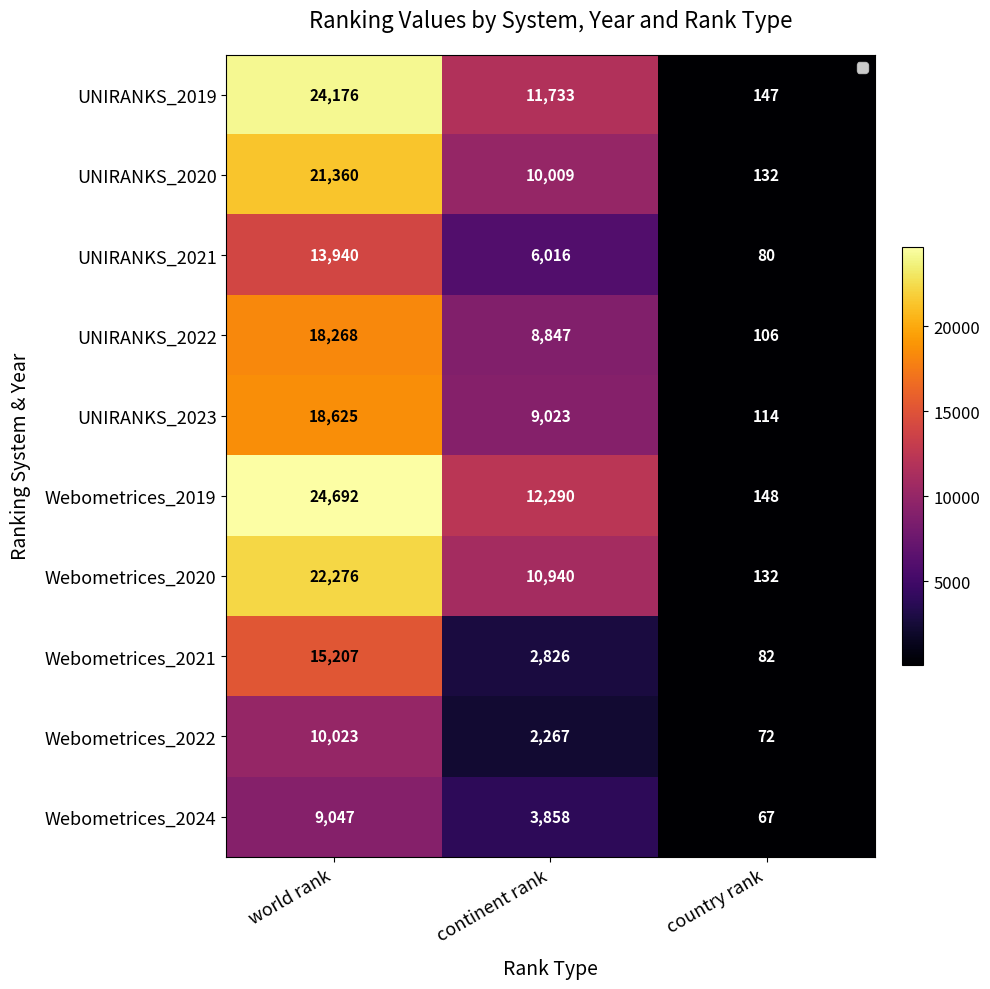

How many series are shown in this chart?

10